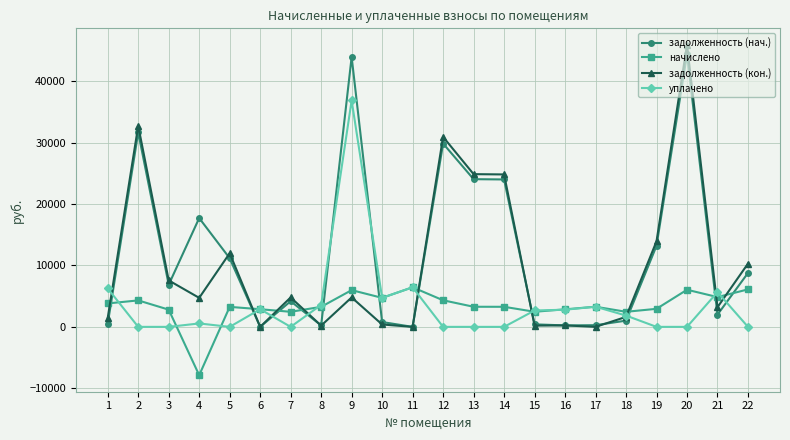

True or false: задолженность (кон.) has more than 2 points higher than both neighbors.

True